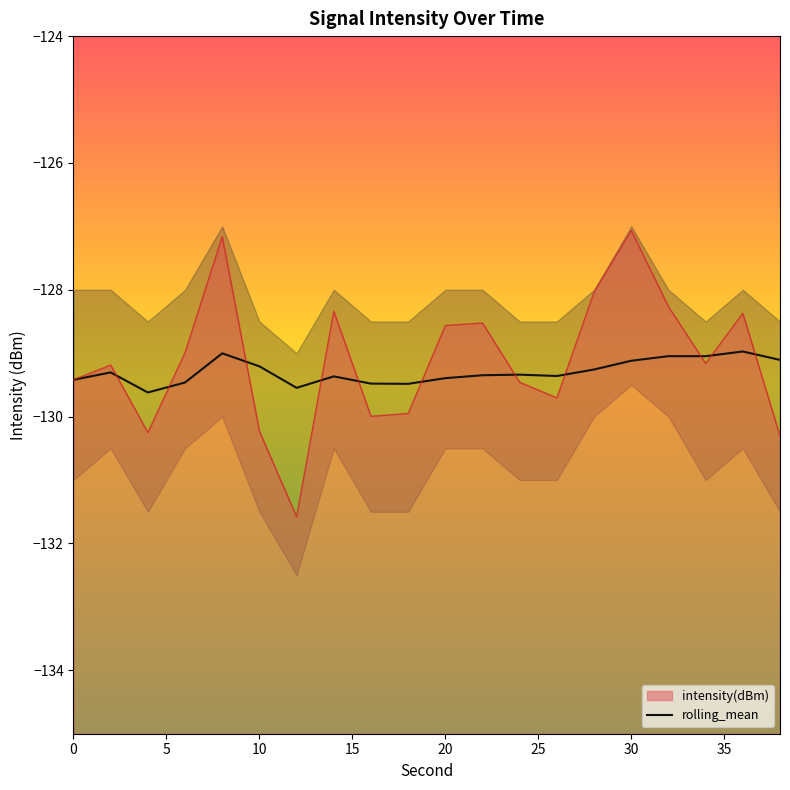

The rolling_mean series shows -45.1 at 26. True or false?

False